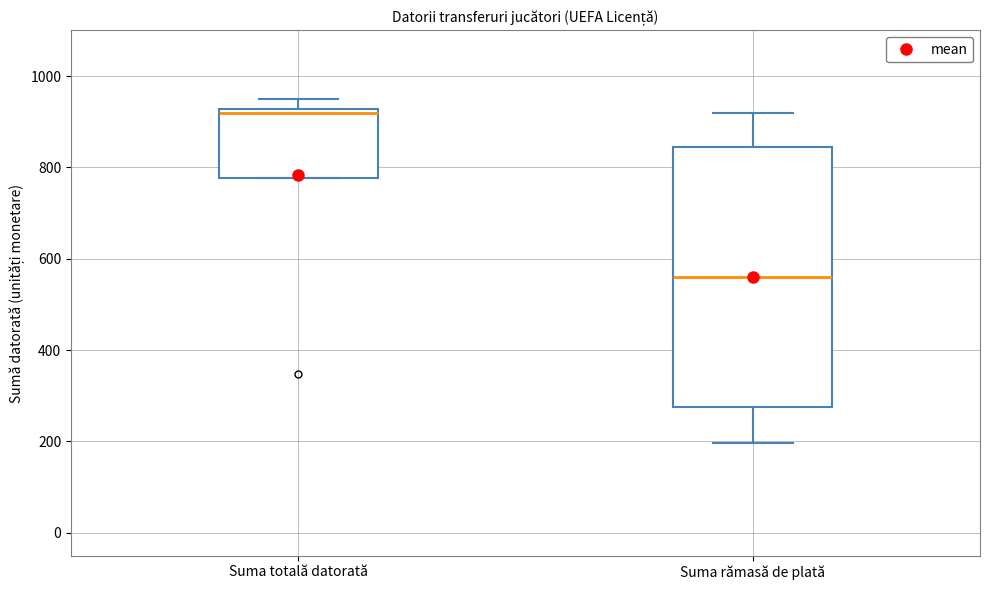

Reading left to right, read every box against the y-axis: the position of its median line, the range the box covers, and the ends of its whiskers. The values are not printed on the chart, so give them approximately, as read against the axis.

Suma totală datorată: median 920 (just below the box's upper edge), box 780 to 920, whiskers 780 to 960
Suma rămasă de plată: median 560, box 280 to 840, whiskers 200 to 920